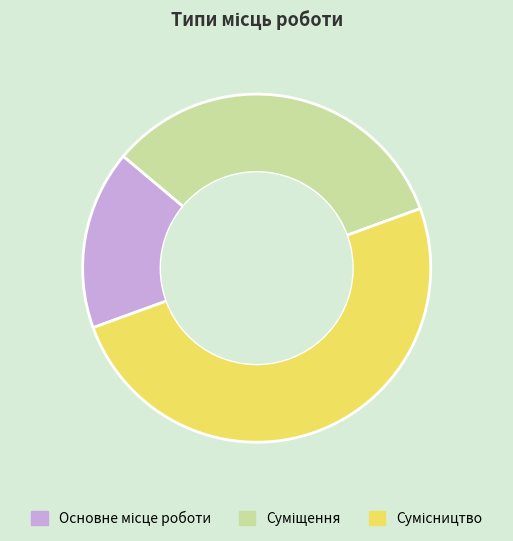

Which category has the biggest portion of the pie?

Сумісництво